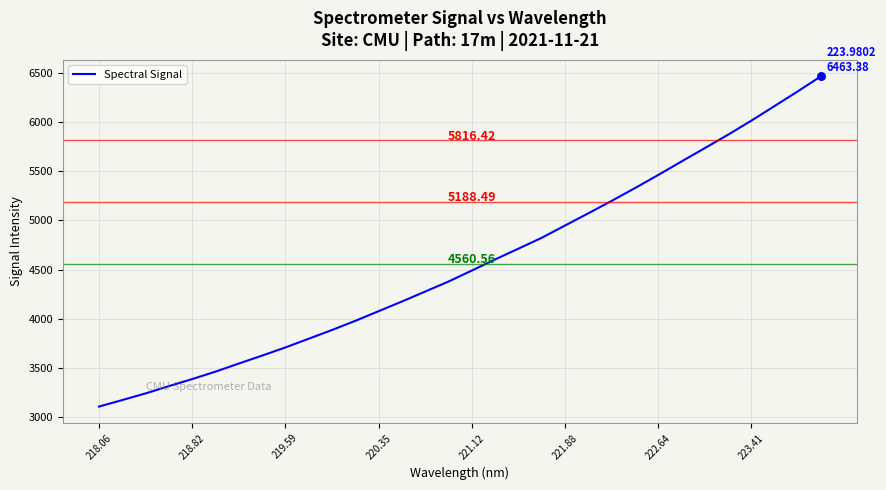

What is the difference between the maximum and minimum values?

3354.1